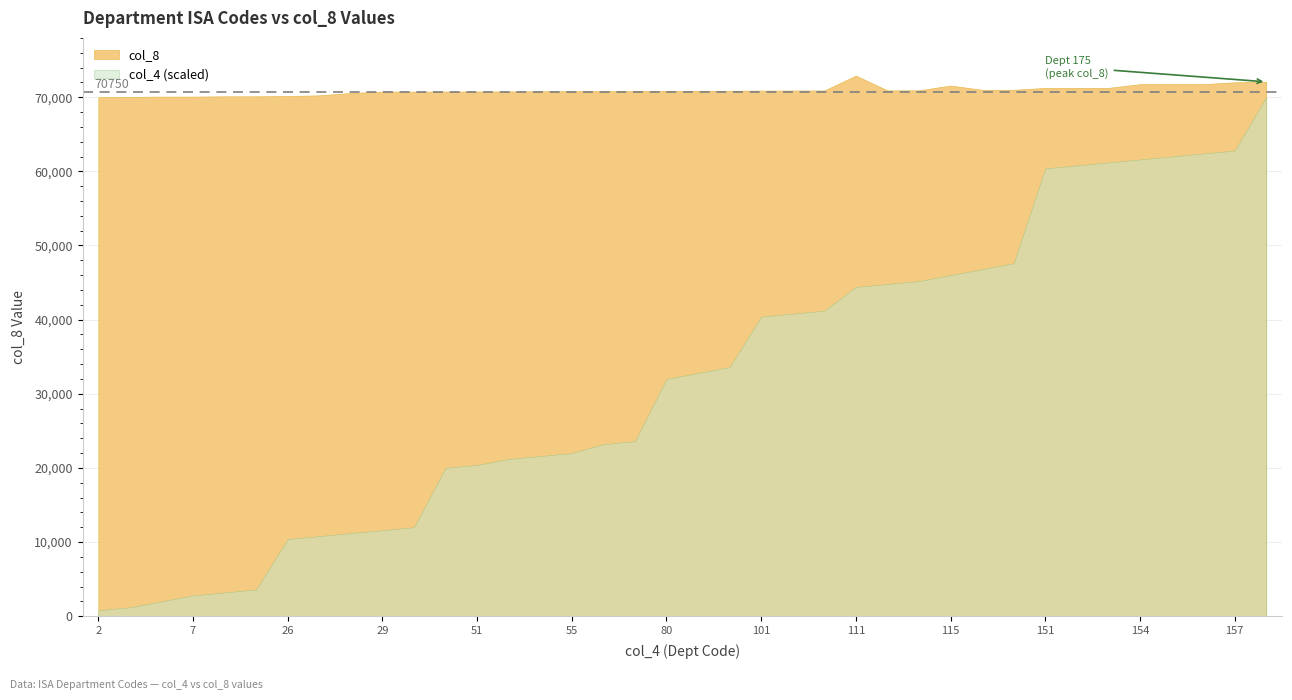

The col_4 series shows 50 at 50. True or false?

True